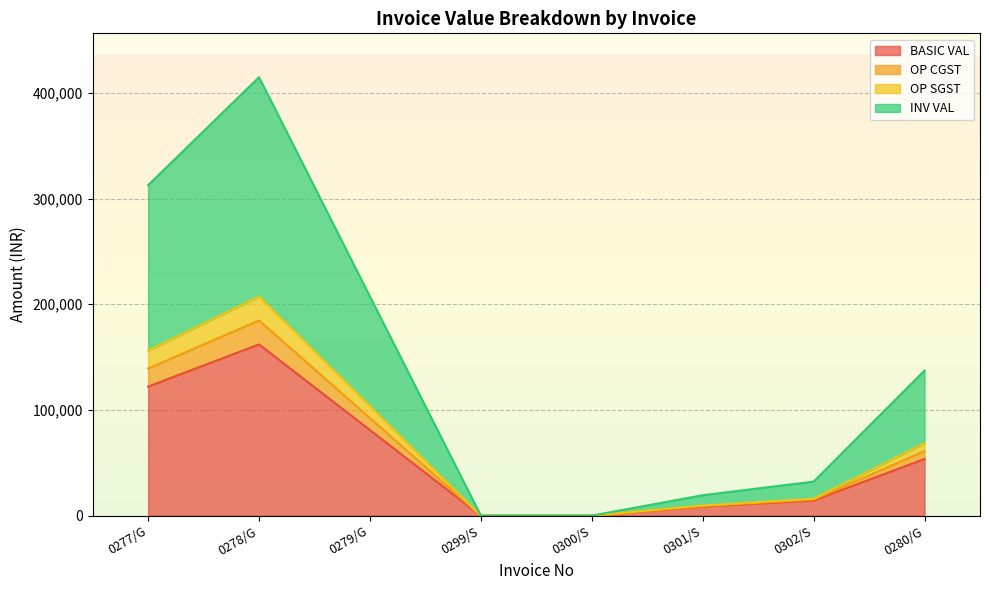

What is the difference between the highest and lowest values at 0280/G?

83672.2